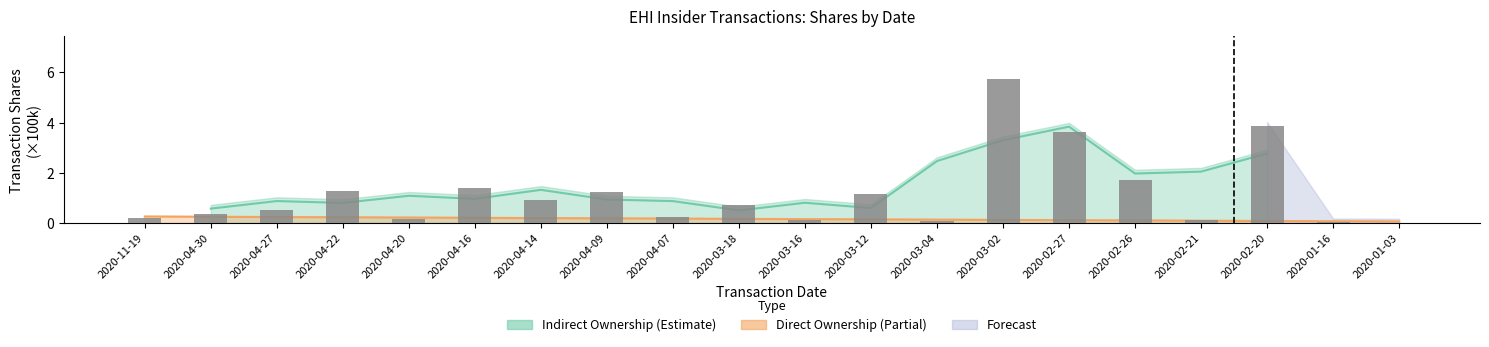

Does the chart contain any negative values?

No